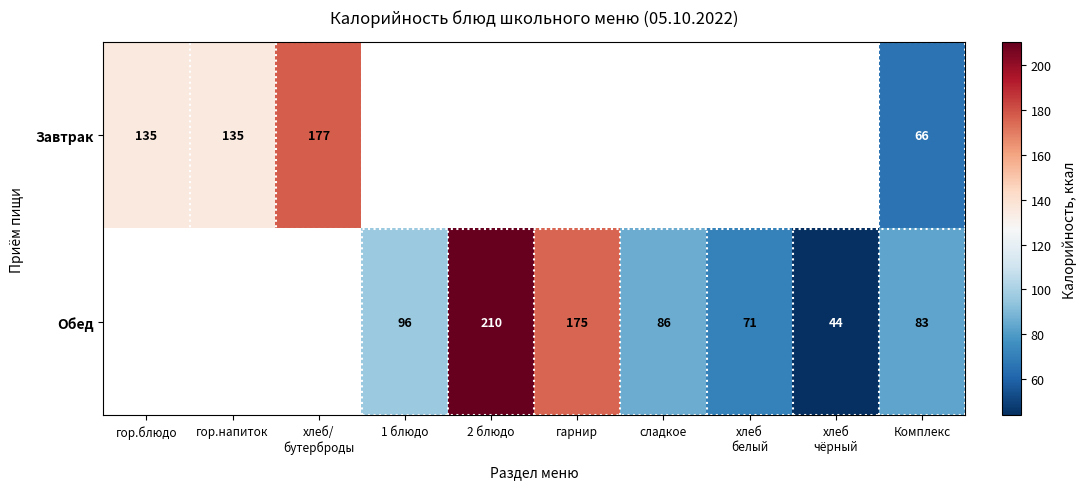

Is it true that Обед equals 55 at 1 блюдо?

False